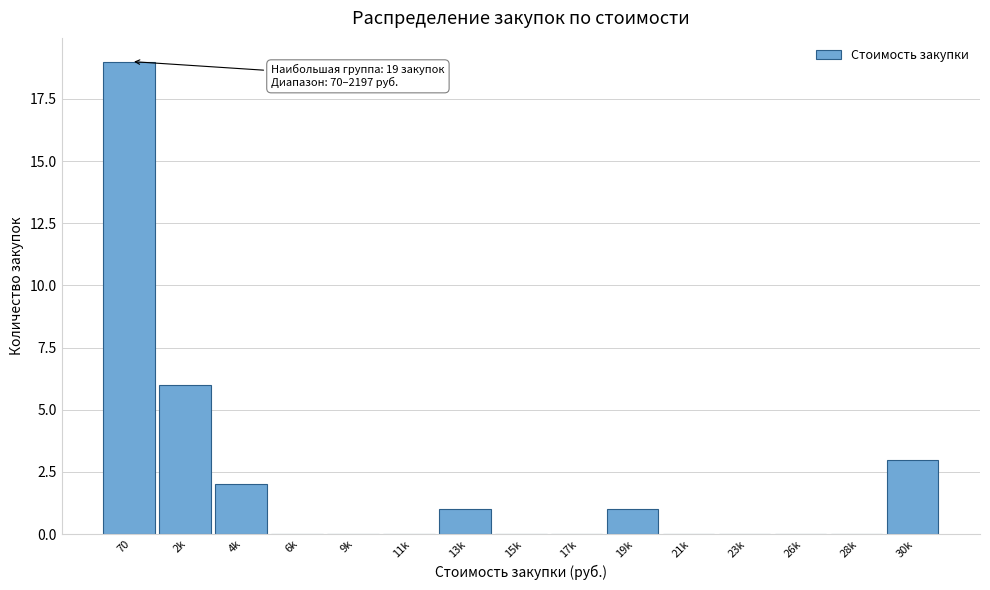

Reading left to right, what are all the values shown in this chart?

70=19	2k=6	4k=2	6k=0	9k=0	11k=0	13k=1	15k=0	17k=0	19k=1	21k=0	23k=0	26k=0	28k=0	30k=3